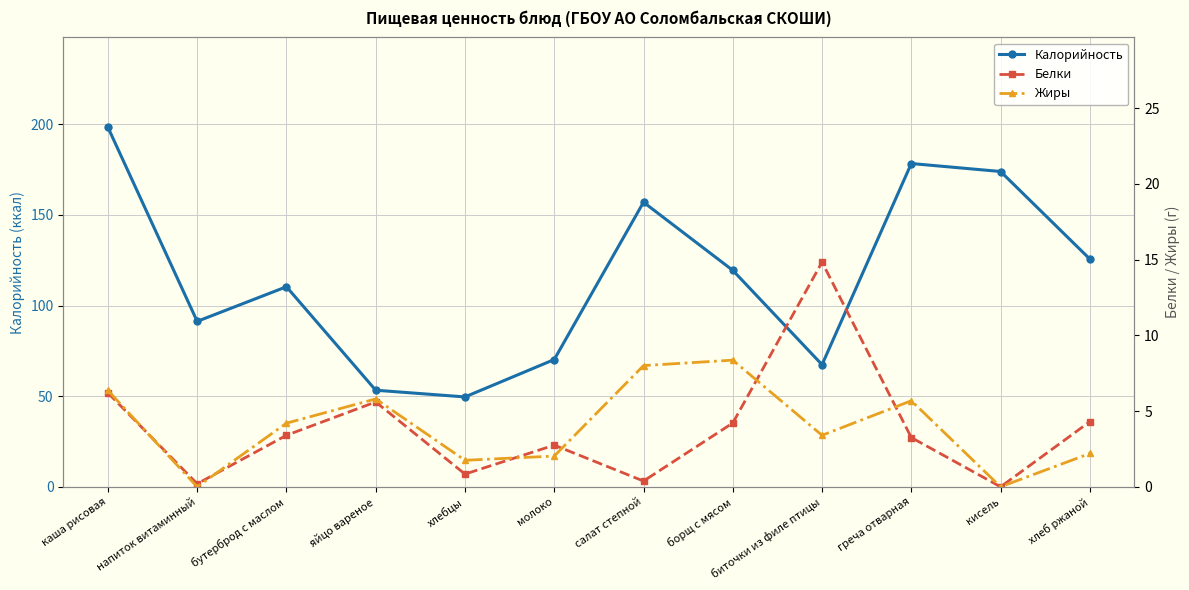

True or false: Калорийность and Белки intersect in this chart.

False